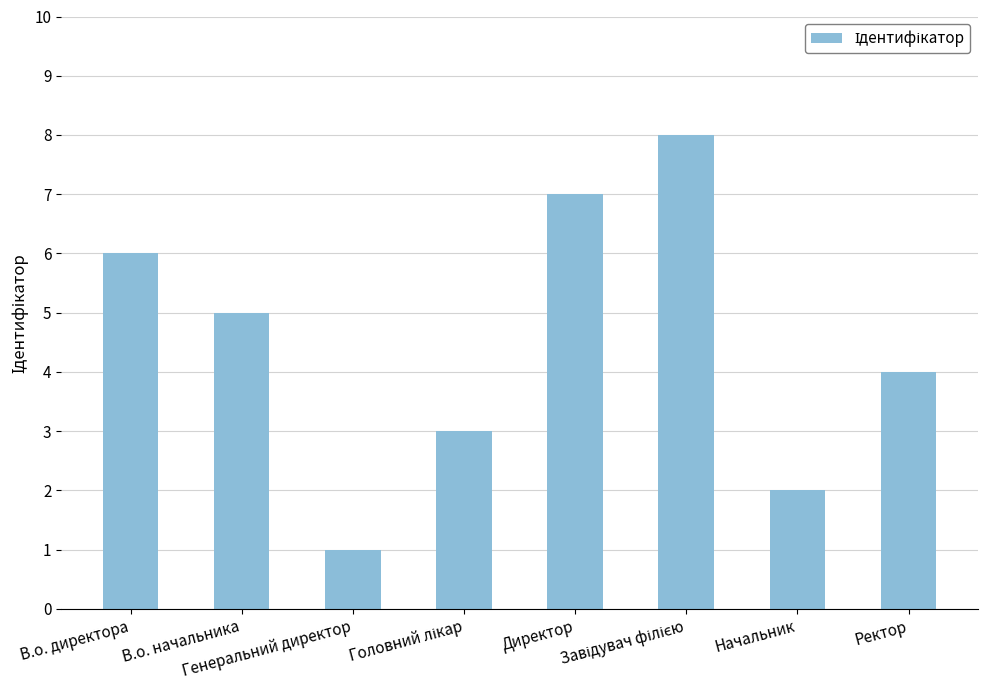

Reading left to right, what are all the values shown in this chart?

6	5	1	3	7	8	2	4